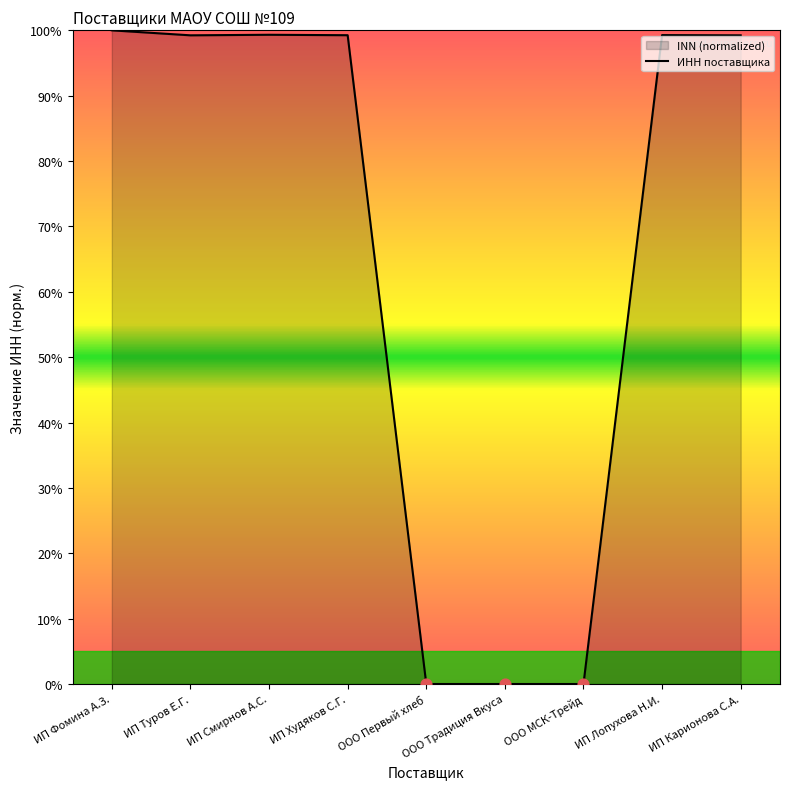

Between ИП Худяков С.Г. and ИП Фомина А.З., which is larger?

ИП Фомина А.З.